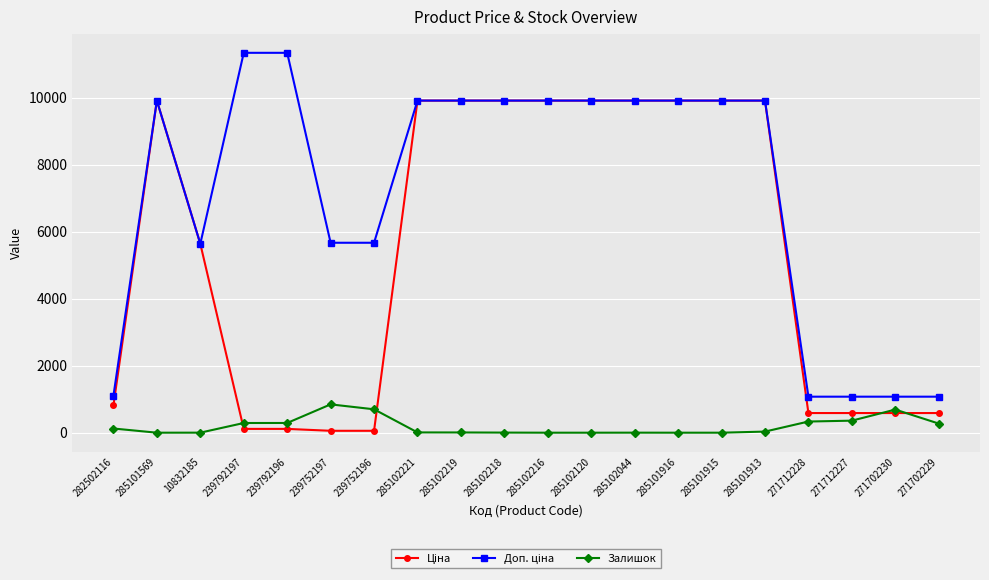

What is the total value across all series at 285101915?

19817.0